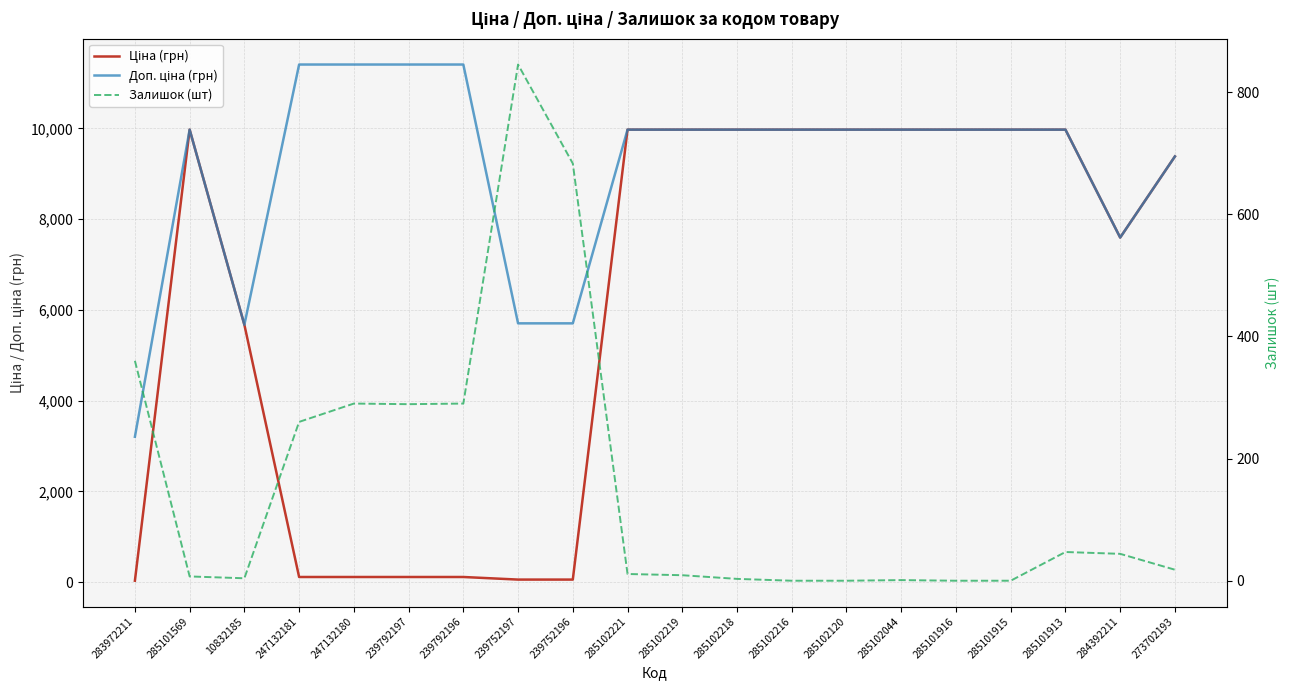

Where is the first local minimum for Доп. ціна (грн)?

10832185